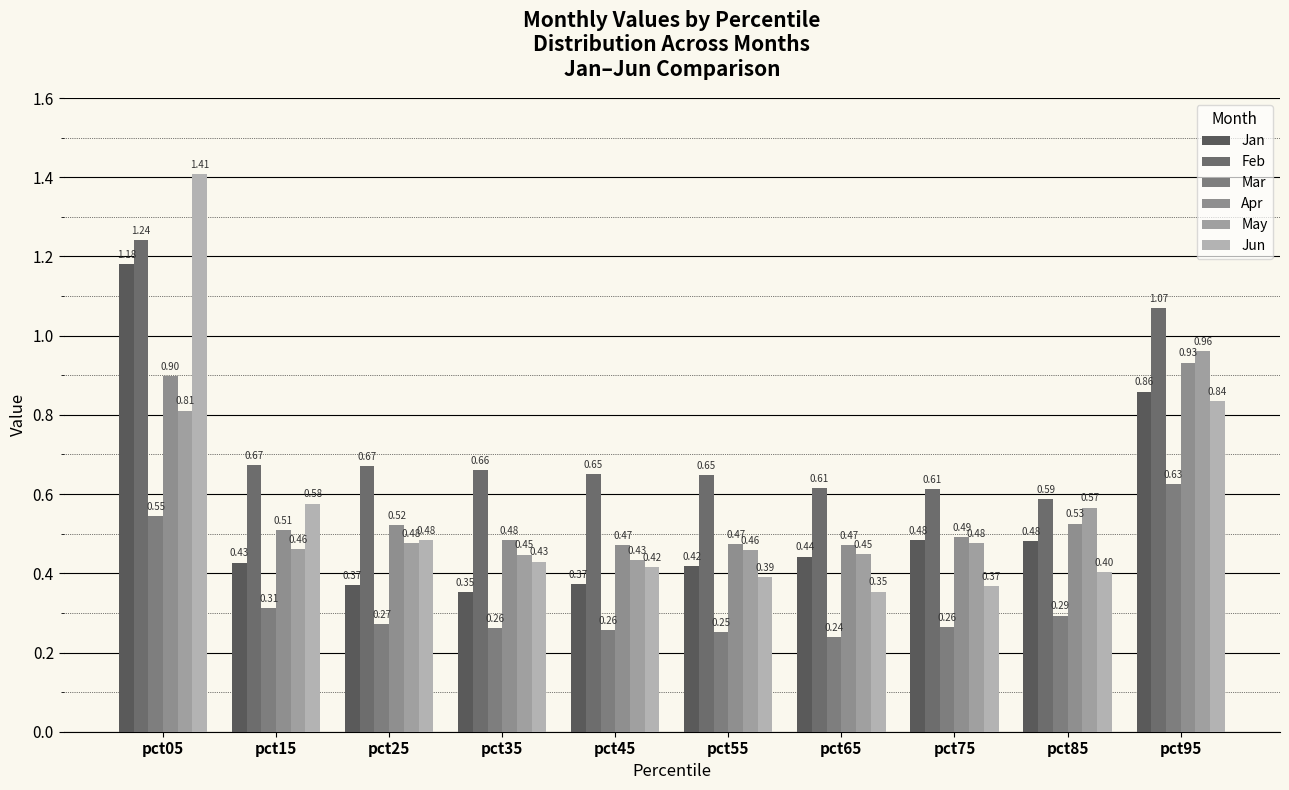

At which category is the sum across all series the highest?

pct05